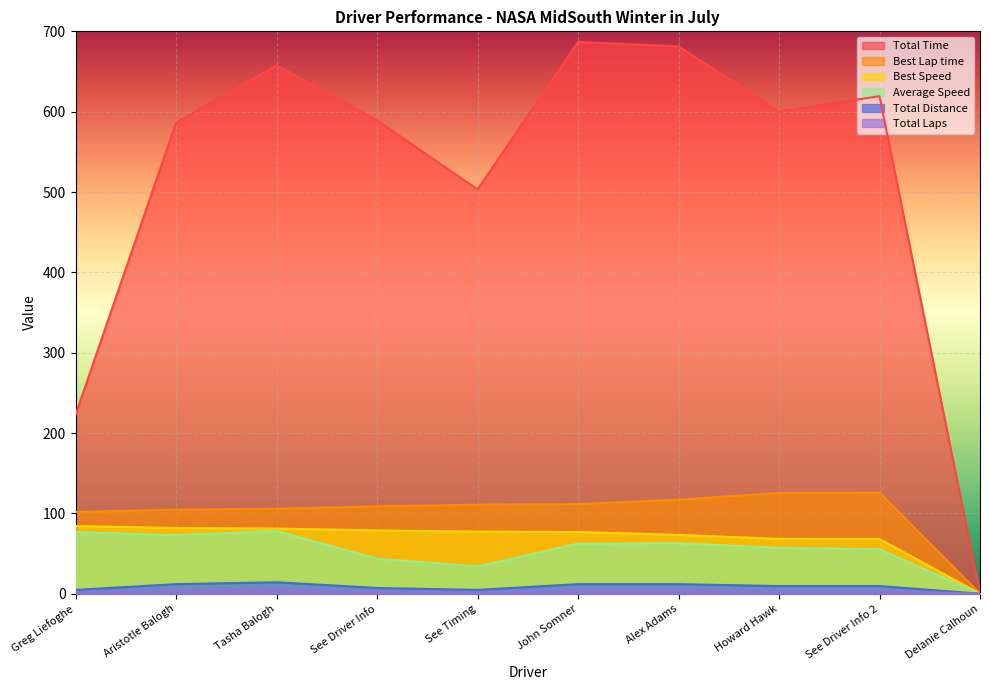

At which category is the sum across all series the highest?

John Somner